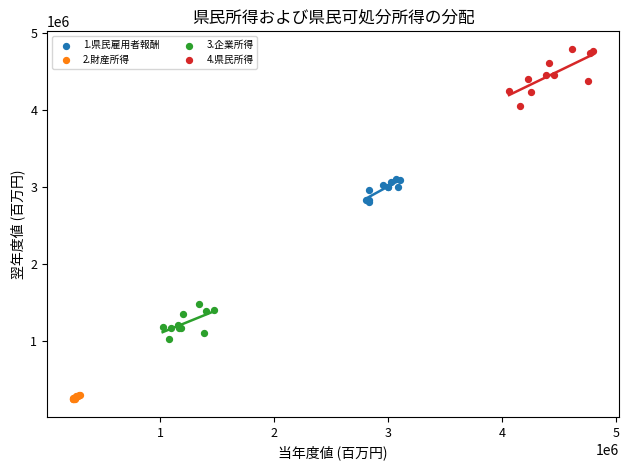

Which series contains the lowest Y value?

2.財産所得